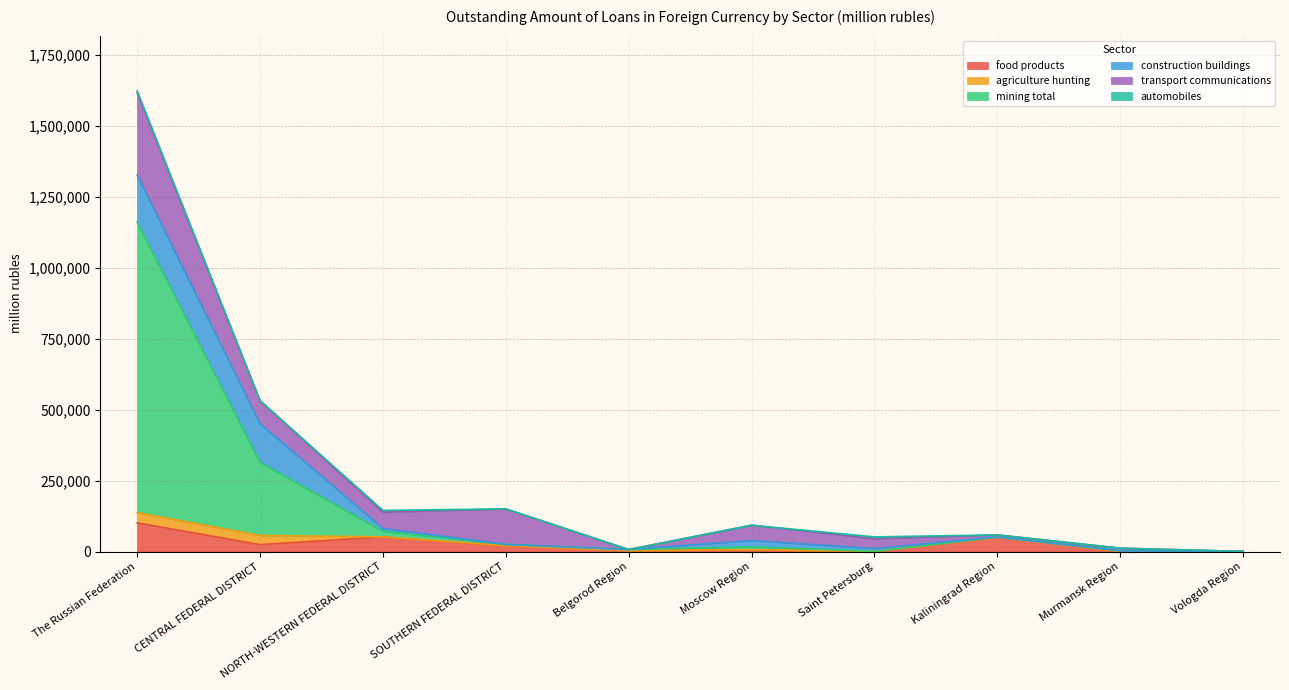

What is the greatest value displayed?

1024046